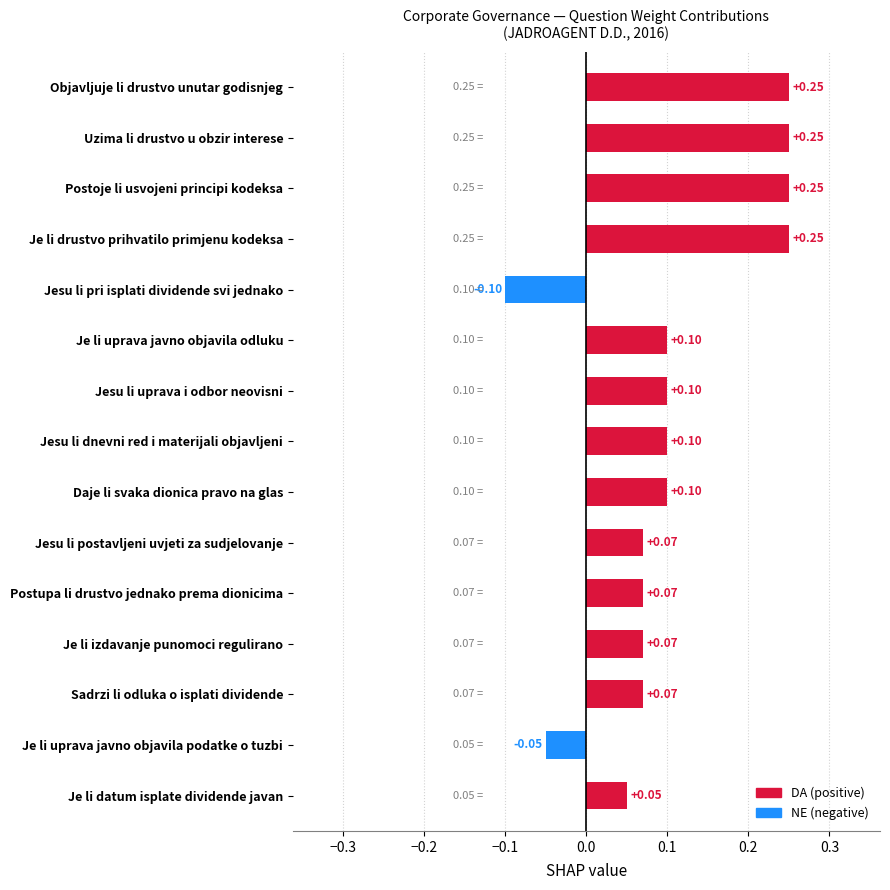

What is the sum of the values at Uzima li drustvo u obzir interese and Sadrzi li odluka o isplati dividende?

0.3